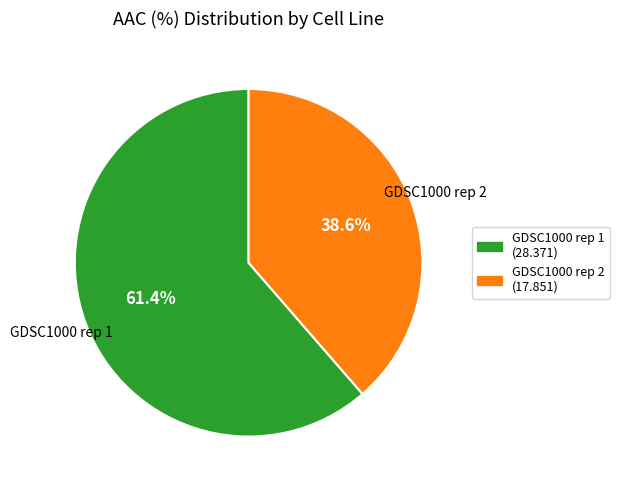

Rank the categories by value from lowest to highest.

GDSC1000 rep 2, GDSC1000 rep 1